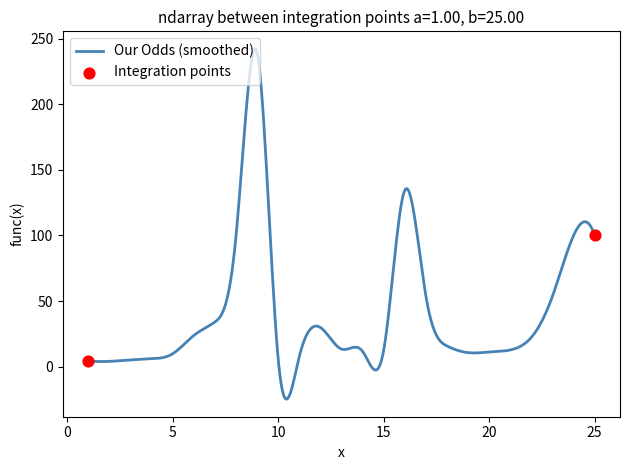

What is the maximum value shown in the chart?

242.1